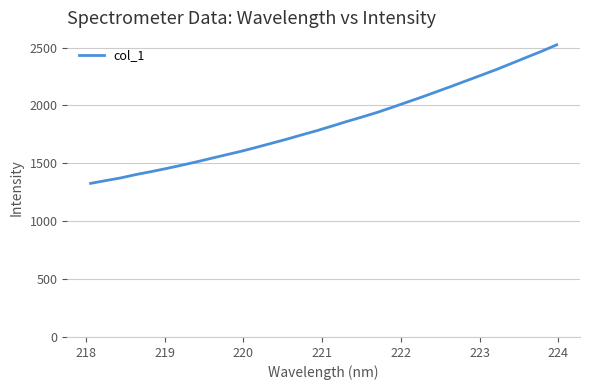

What is the minimum value shown in the chart?

1326.5